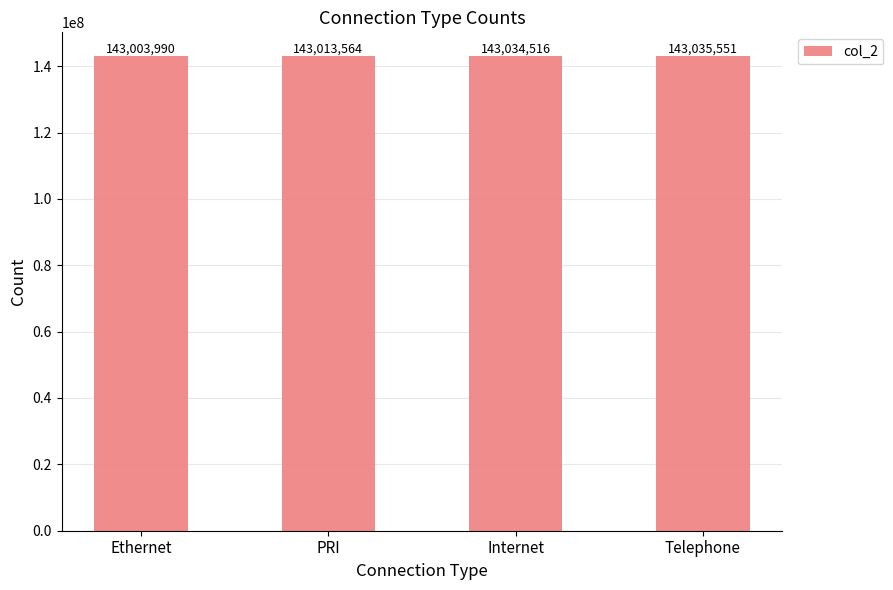

Between Internet and Telephone, which is larger?

Telephone